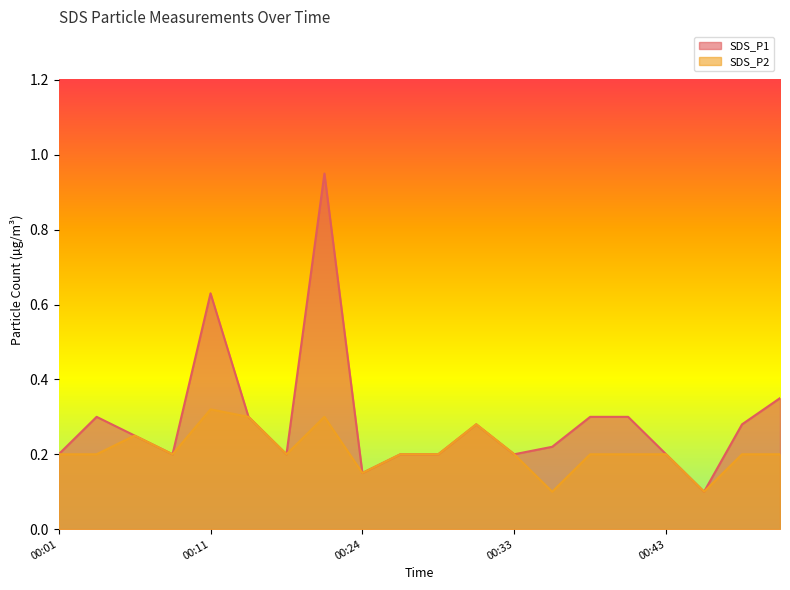

How many interior local peaks does the SDS_P1 series have?

4